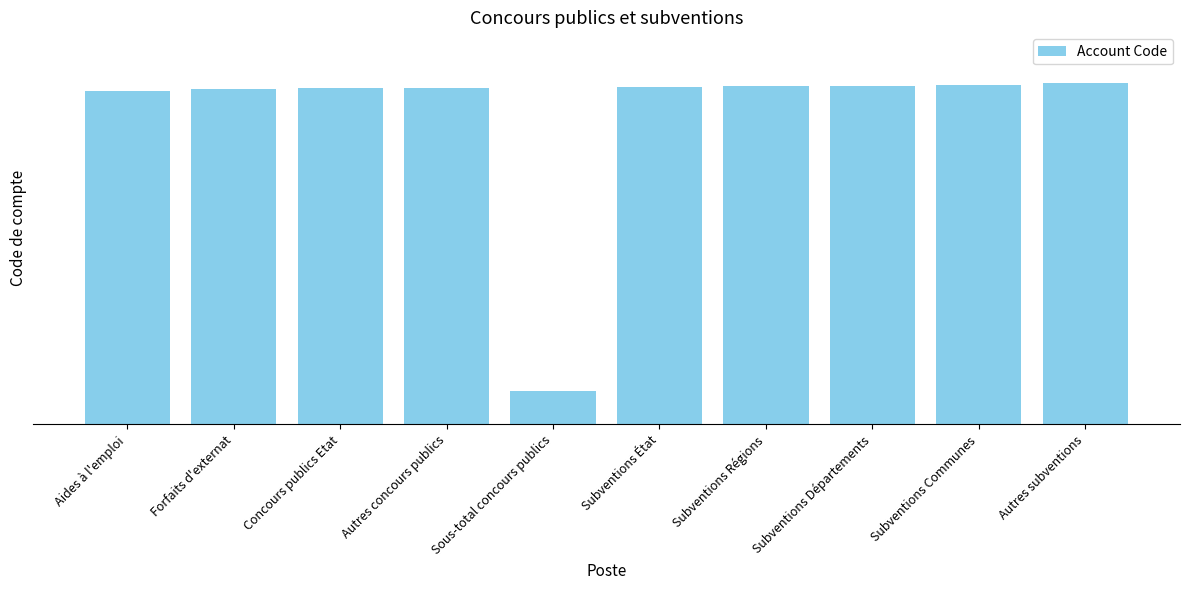

Rank the categories by value from highest to lowest.

Autres subventions, Subventions Communes, Subventions Départements, Subventions Régions, Subventions État, Autres concours publics, Concours publics Etat, Forfaits d'externat, Aides à l'emploi, Sous-total concours publics